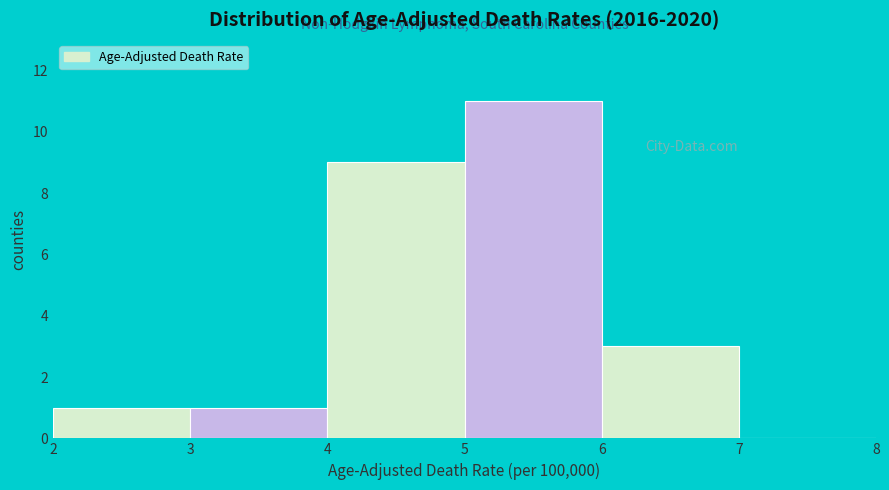

Over which range of the x-axis is the bar tallest?

5 to 6